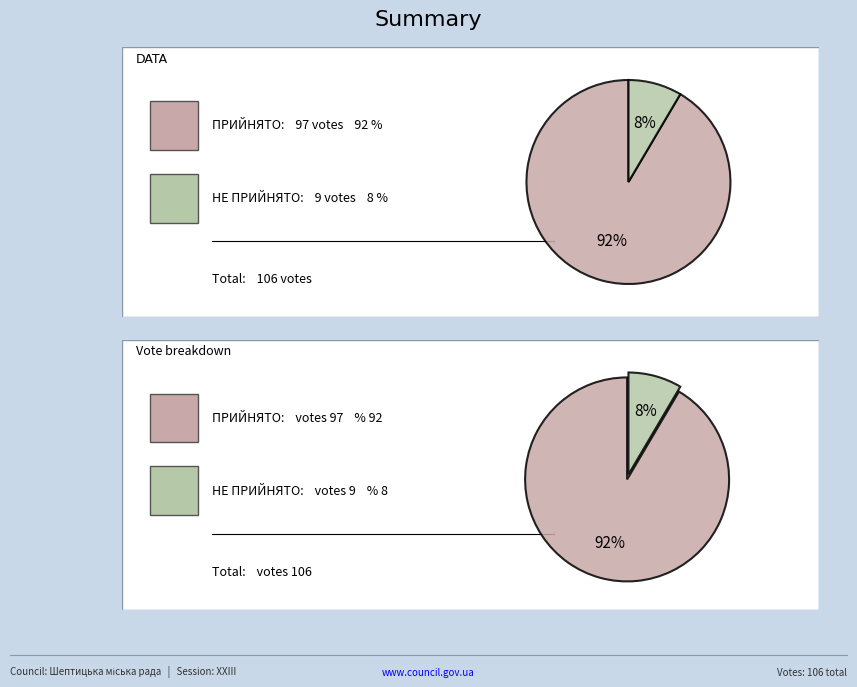

To the nearest percent, what is the average slice percentage?

50%